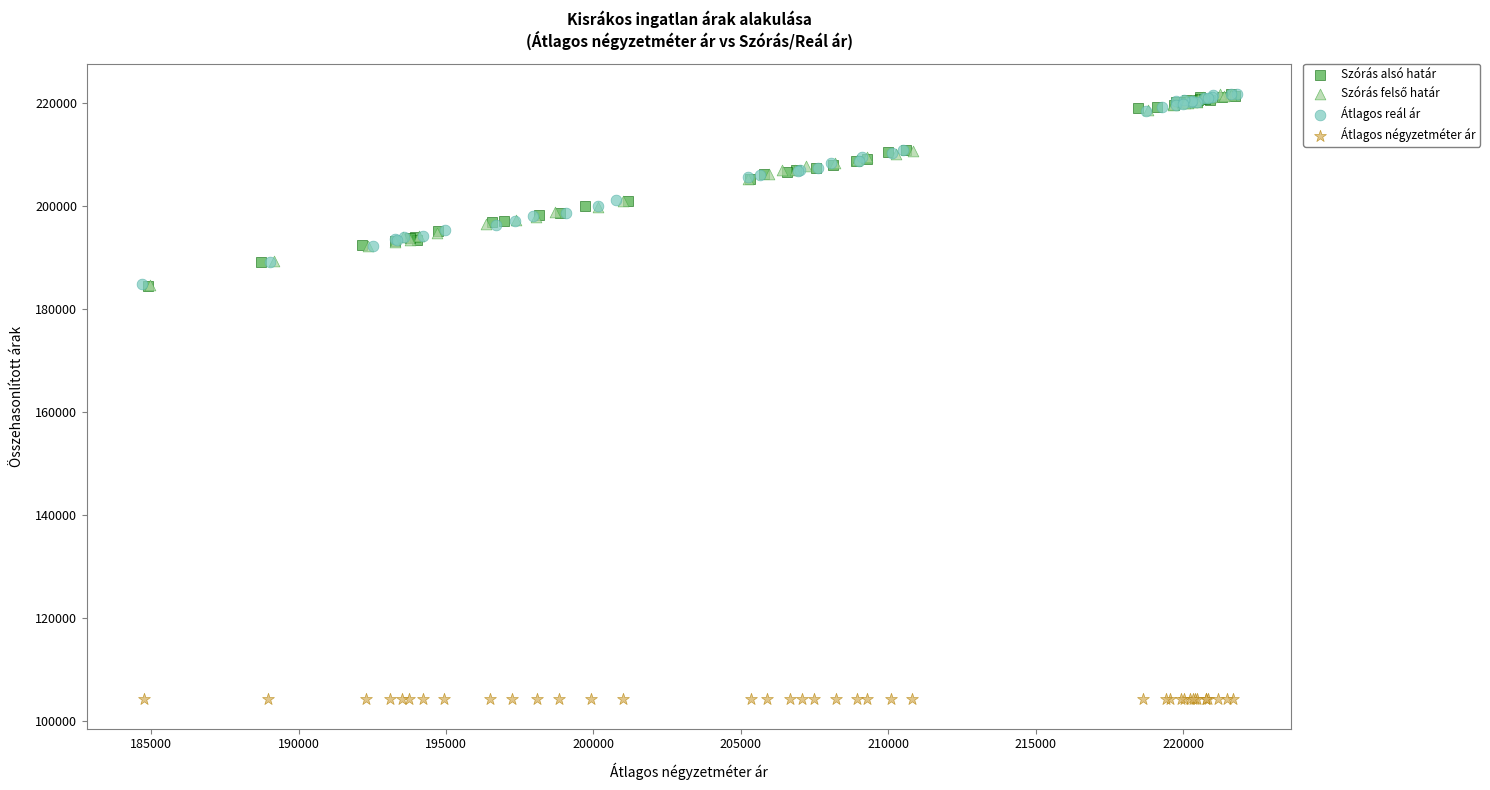

Which series reaches the minimum Y coordinate?

Átlagos négyzetméter ár